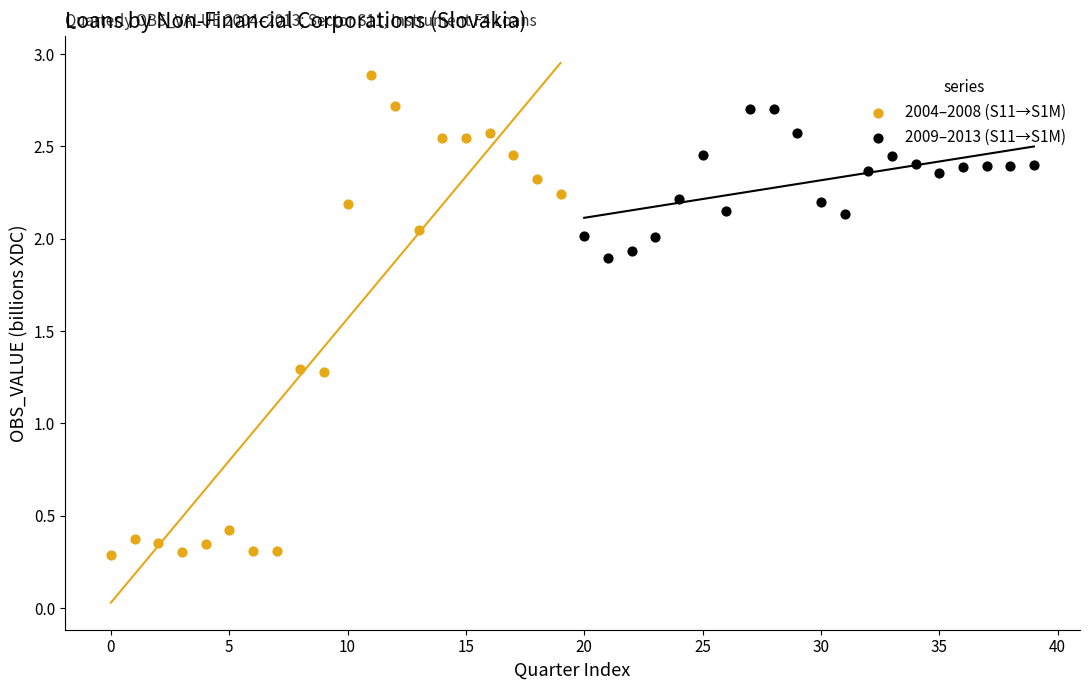

Which series contains the highest Y value?

2004–2008 (S11→S1M)